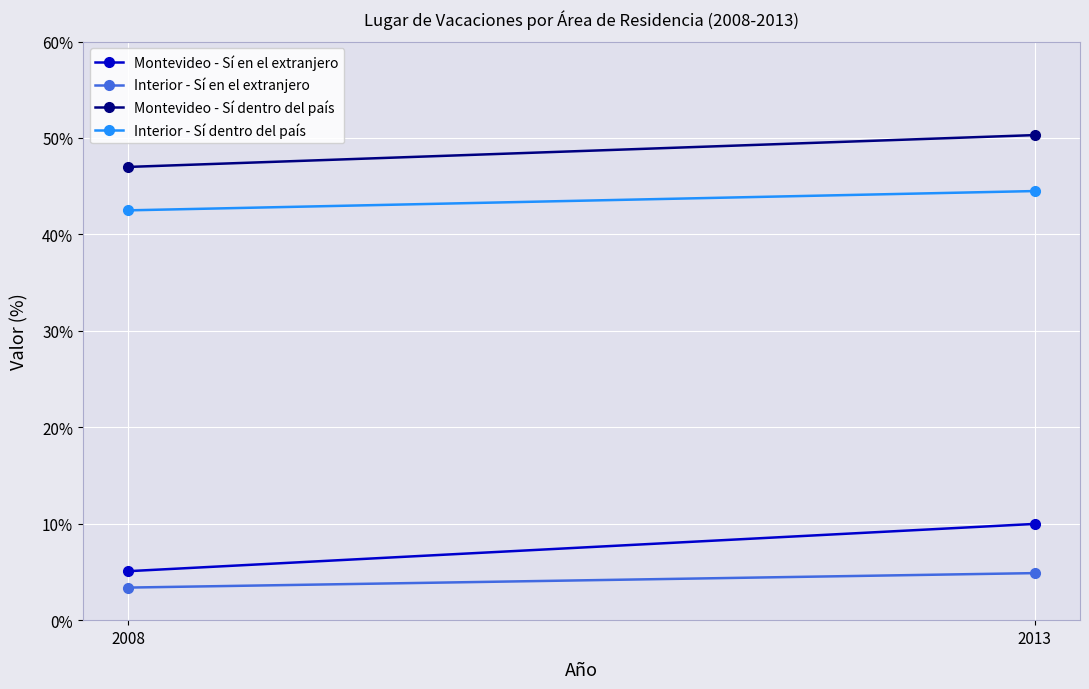

Which series has the widest spread of values?

Montevideo - Sí en el extranjero